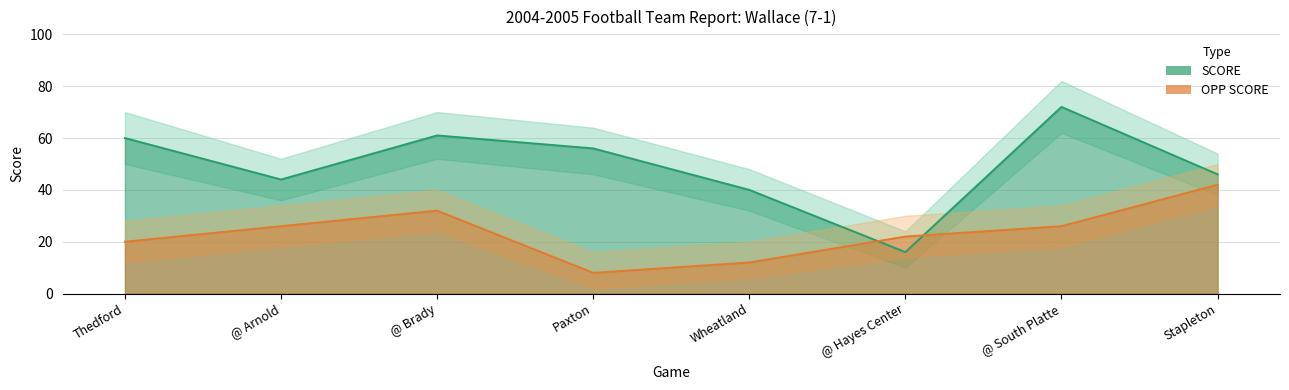

What is the label of the 4th point from the right?

Wheatland